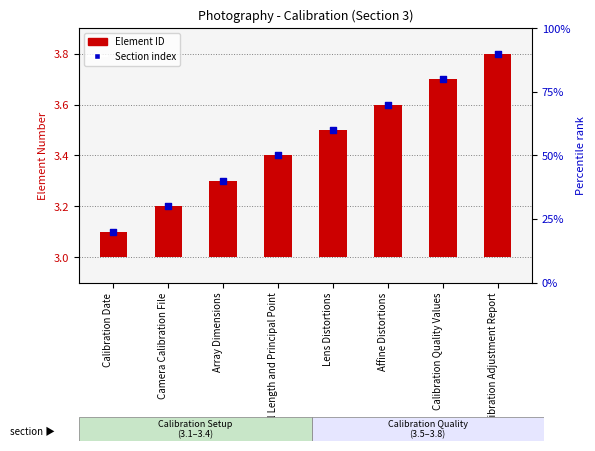

Which series contains the lowest Y value?

Element ID